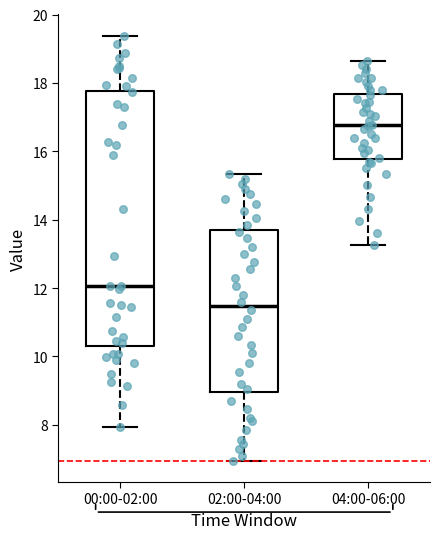

Which box is the tallest, from its lower edge to its upper edge?

00:00-02:00